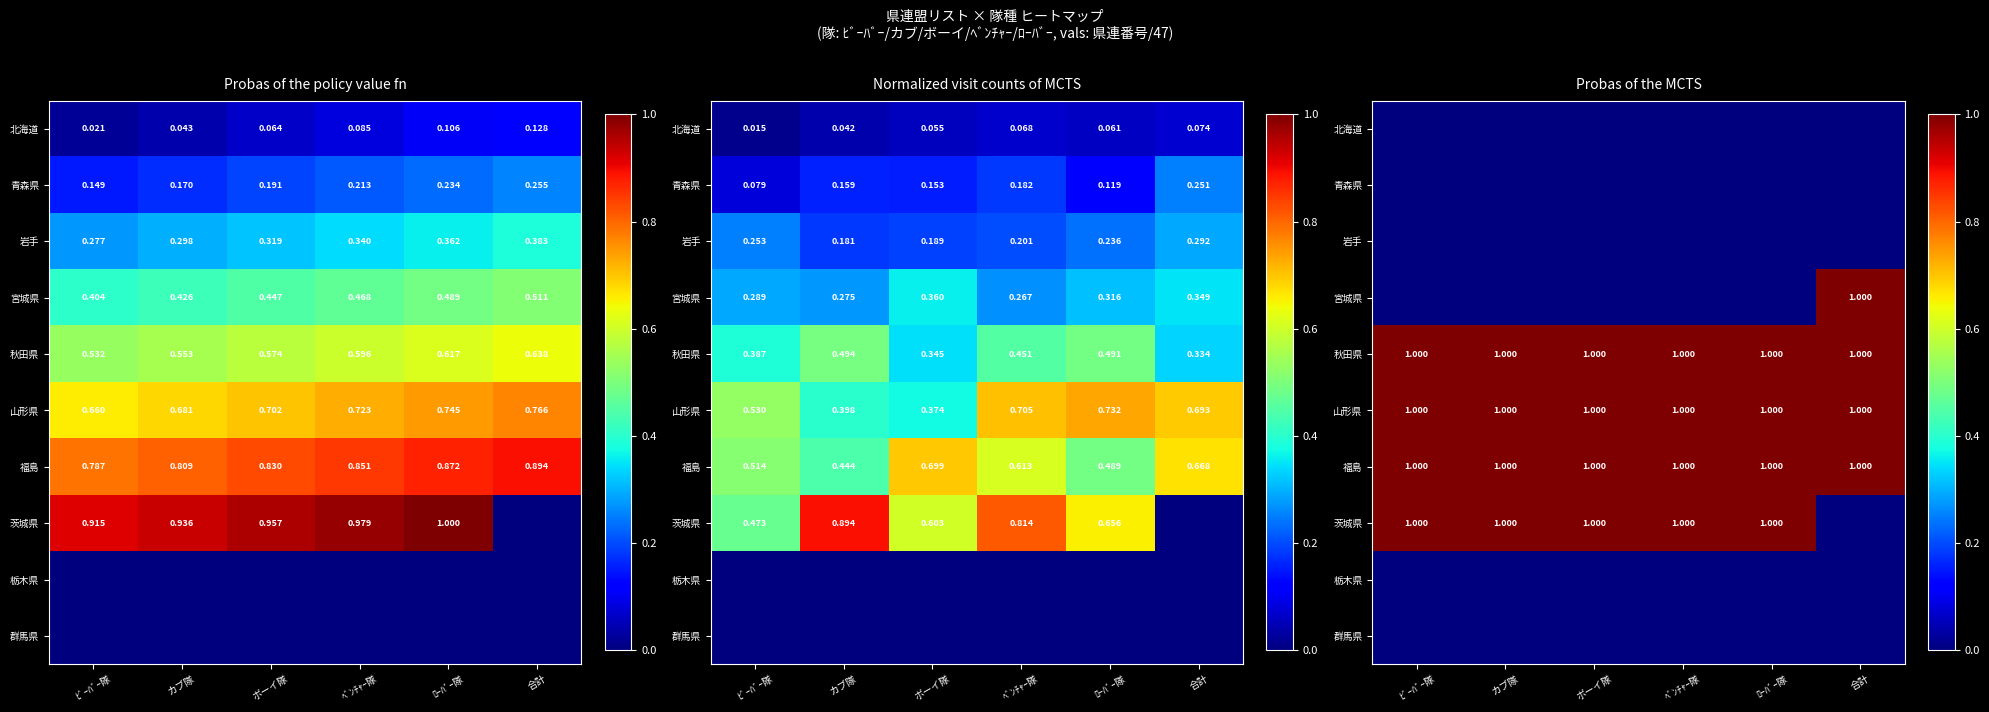

The value of 青森県 at ﾍﾞﾝﾁｬｰ隊 is 0. True or false?

True